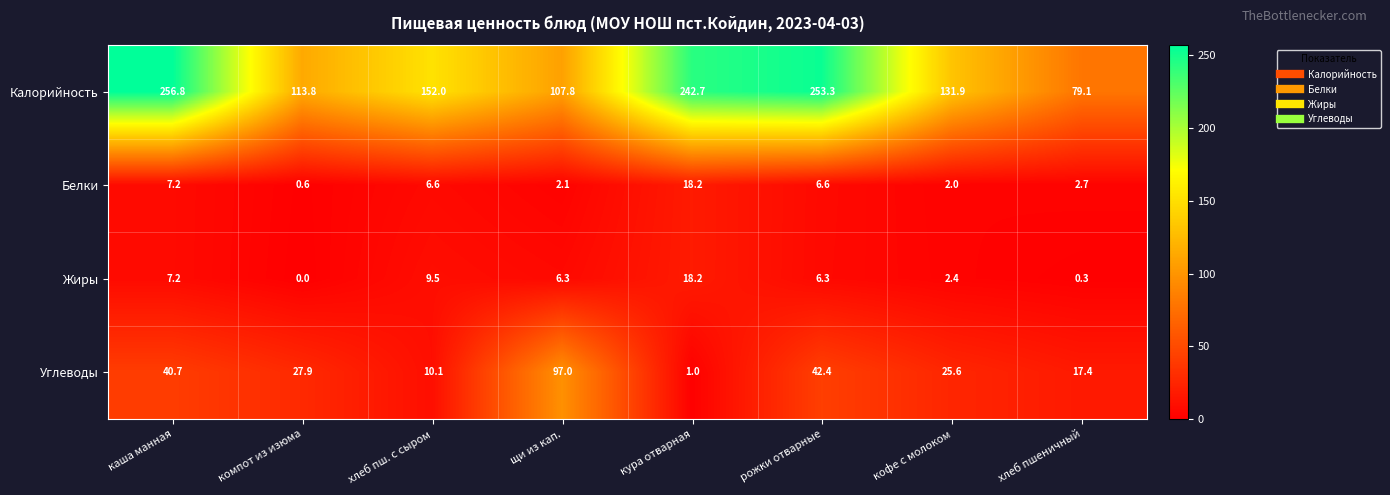

What is the approximate value of Углеводы at щи из кап.?

97.0